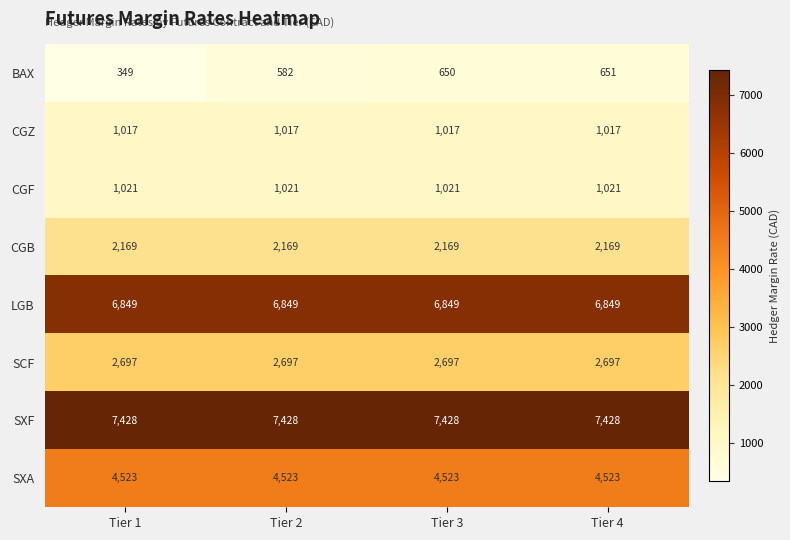

At how many categories does at least one series exceed 6146?

4